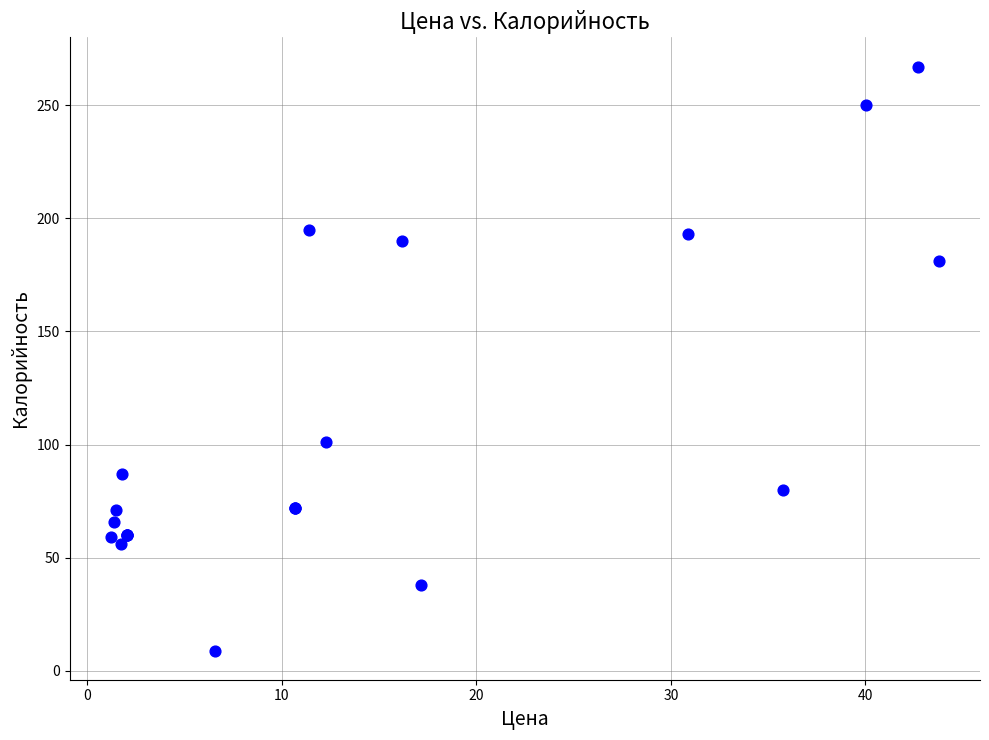

What Y value in the scatter plot is closest to 138?

101